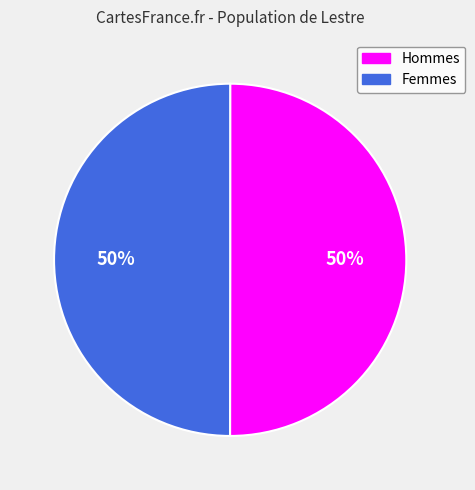

To the nearest percent, what is the average slice percentage?

50%